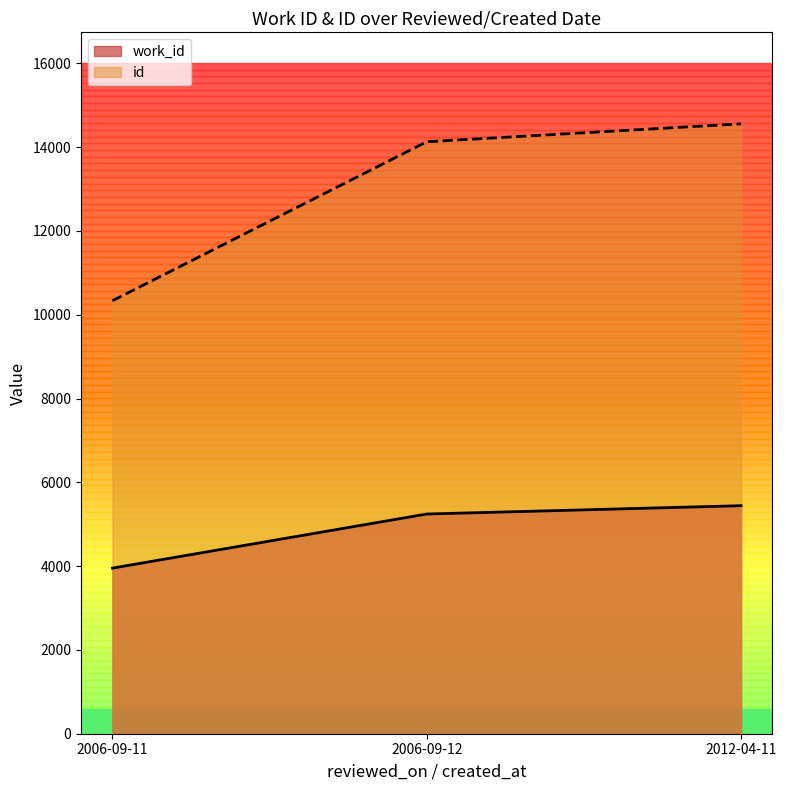

Where is id nearest to the value 12447?

2006-09-12